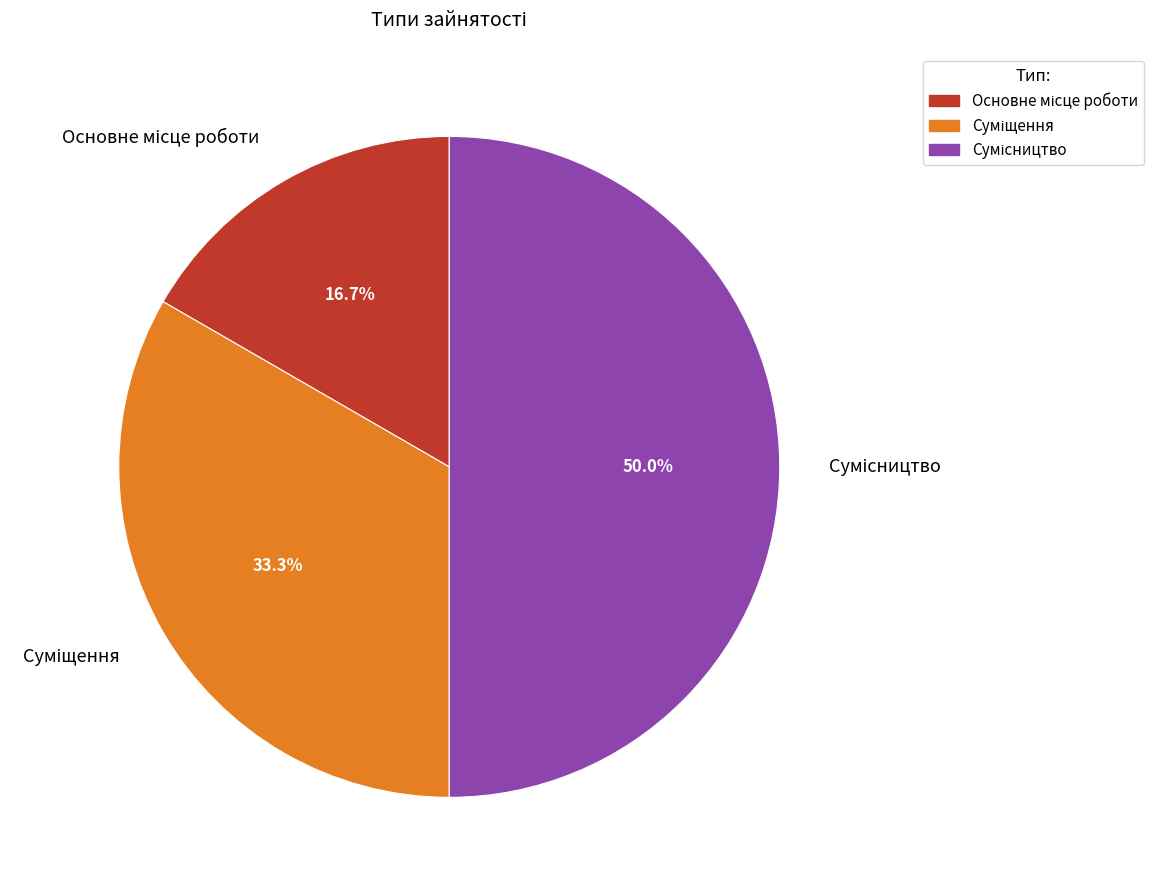

How many segments does this pie chart have?

3